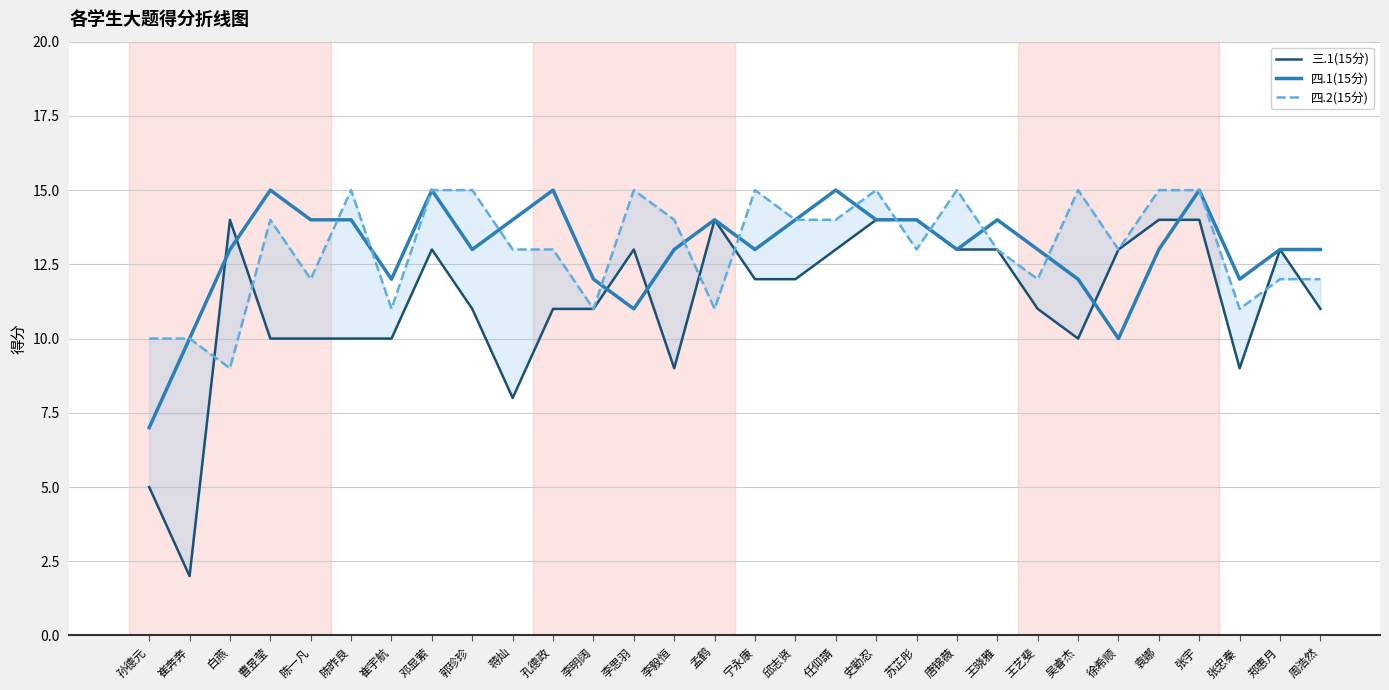

Reading left to right, transcribe all the data shown in this chart.

三.1(15分): 5	2	14	10	10	10	10	13	11	8	11	11	13	9	14	12	12	13	14	14	13	13	11	10	13	14	14	9	13	11
四.1(15分): 7	10	13	15	14	14	12	15	13	14	15	12	11	13	14	13	14	15	14	14	13	14	13	12	10	13	15	12	13	13
四.2(15分): 10	10	9	14	12	15	11	15	15	13	13	11	15	14	11	15	14	14	15	13	15	13	12	15	13	15	15	11	12	12